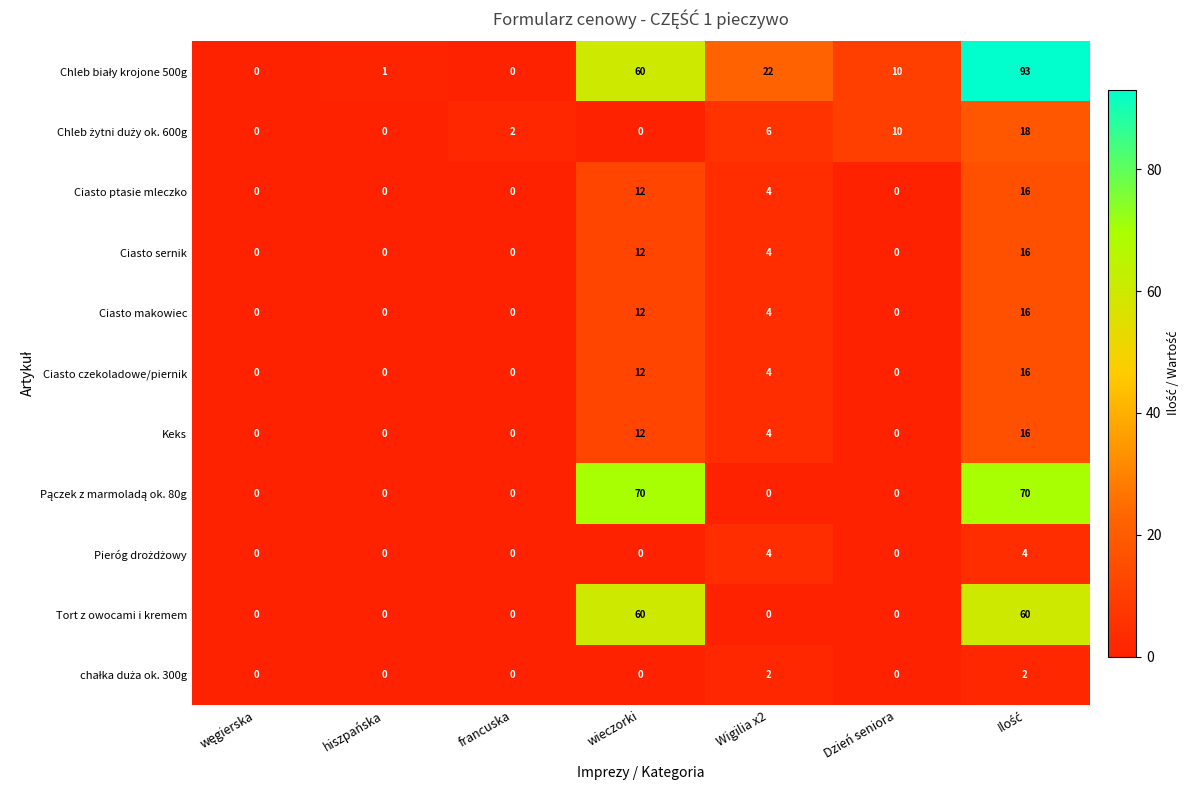

What is the average value of the Ciasto makowiec series?

5